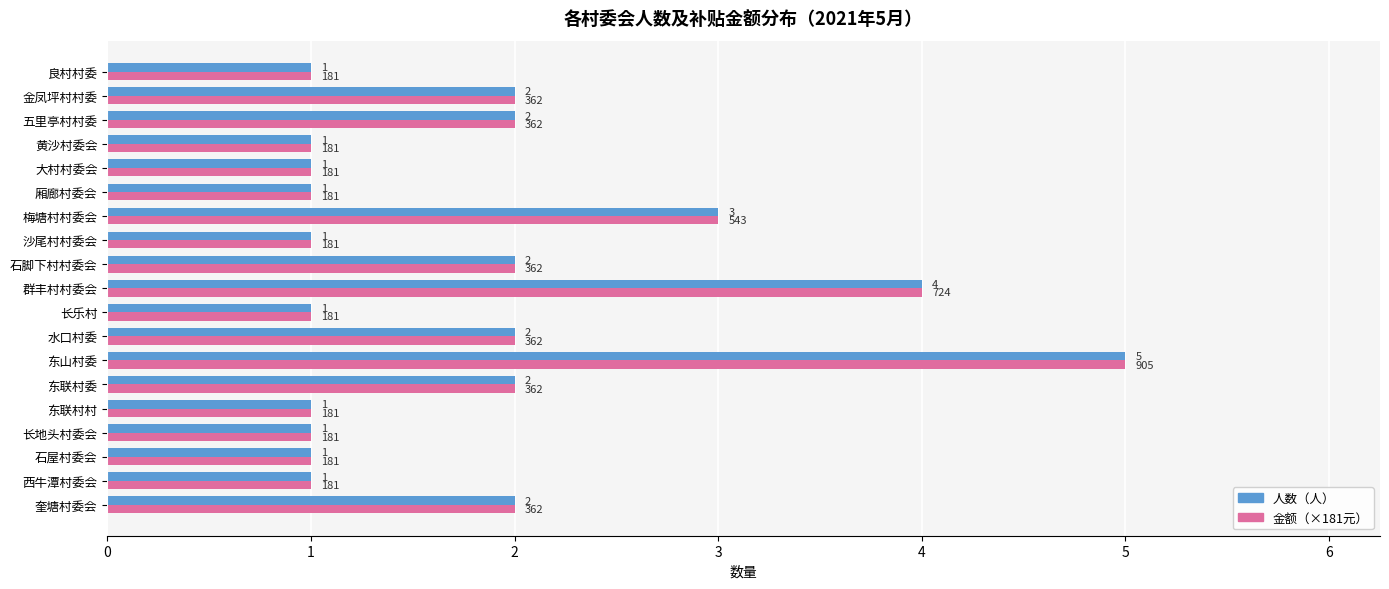

True or false: 人数（人） has a value of 1 at 长乐村.

True